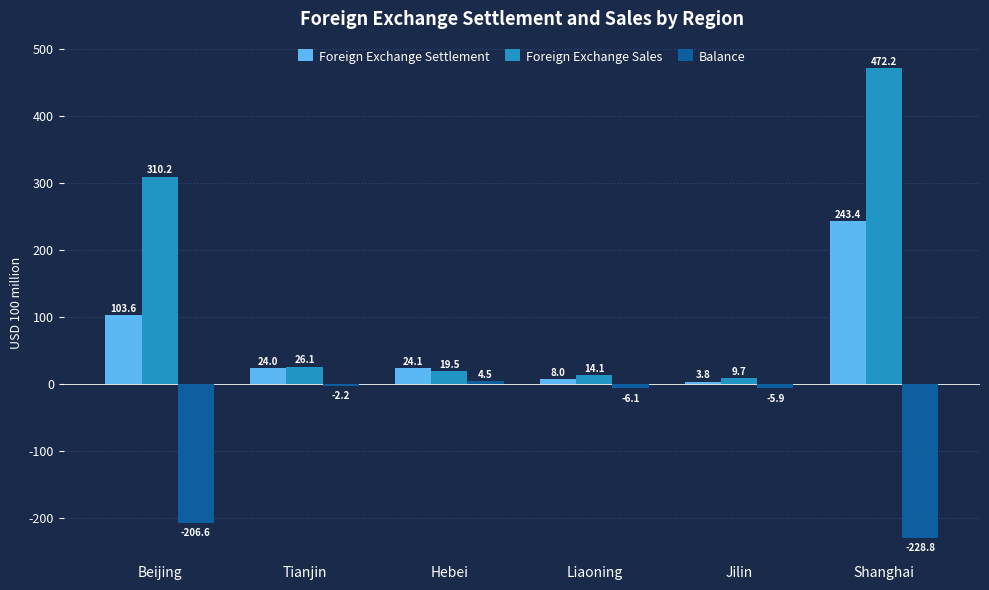

Which category has the highest value across all series?

Shanghai